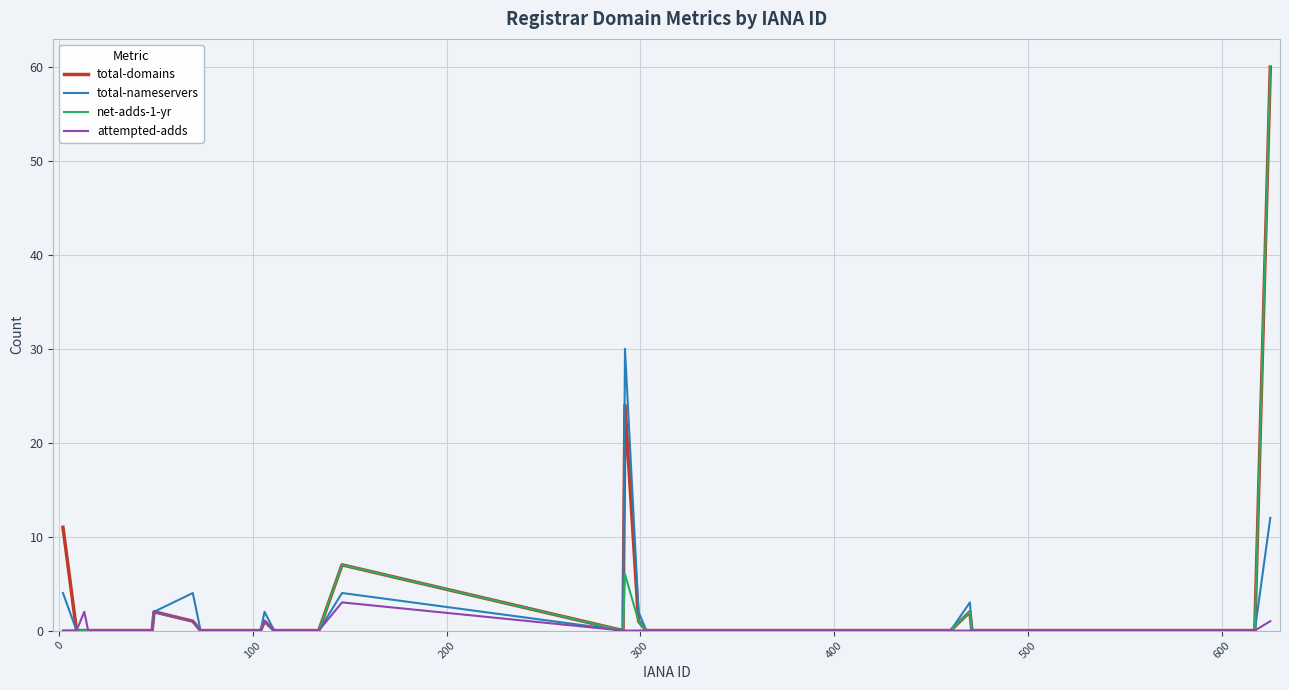

In net-adds-1-yr, how many points are higher than both neighbors (excluding endpoints)?

5